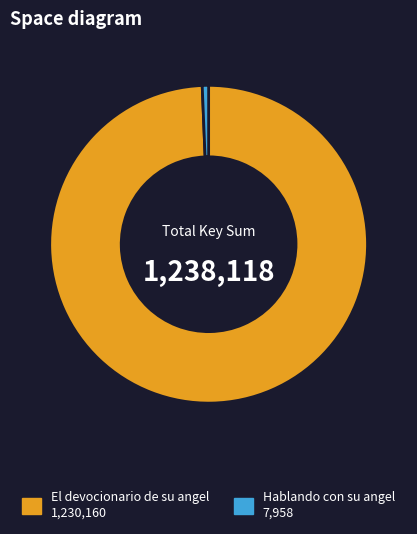

Count the number of slices in the pie.

2